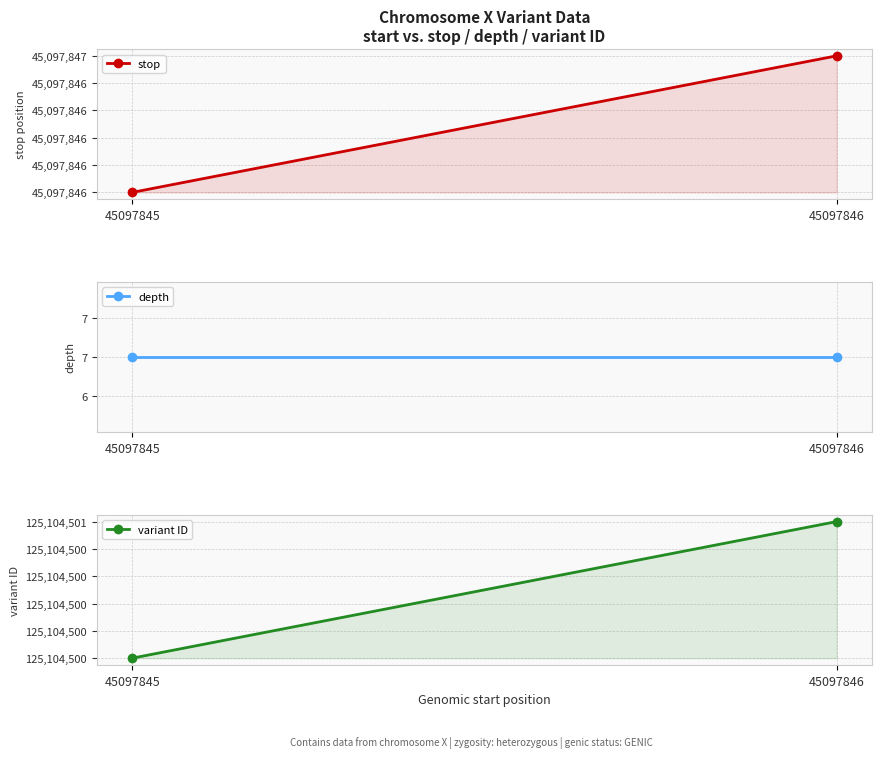

What is the total value across all series at 45097845?

170202353